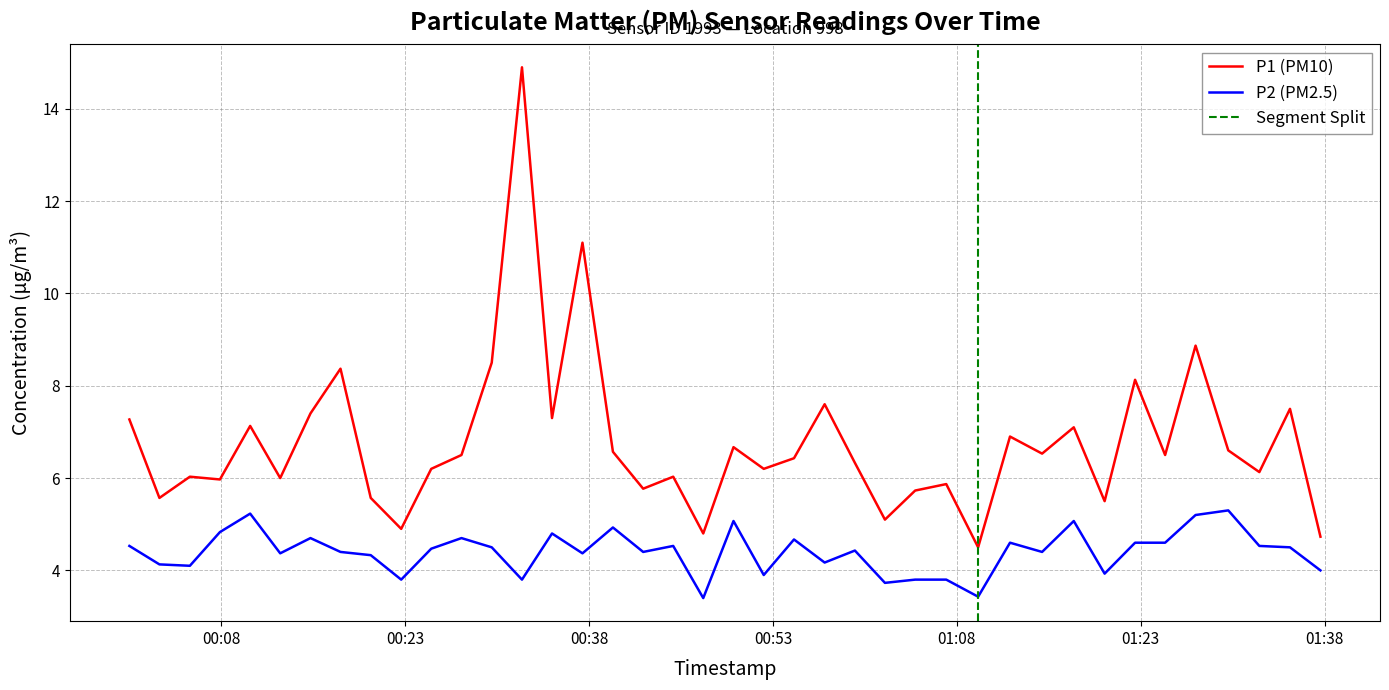

At which category does P1 reach its first local valley?

2023-05-14T00:02:58